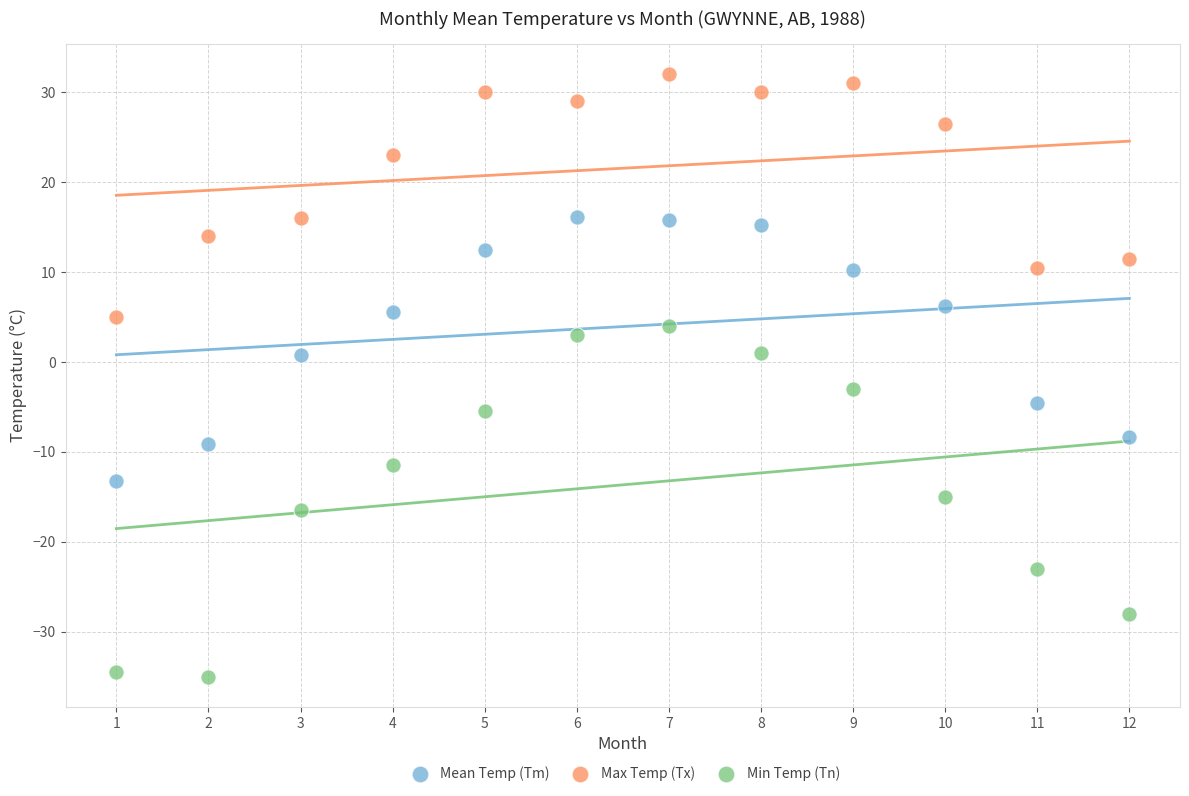

Across all data points, what is the range of Y values (max minus min)?

67.0